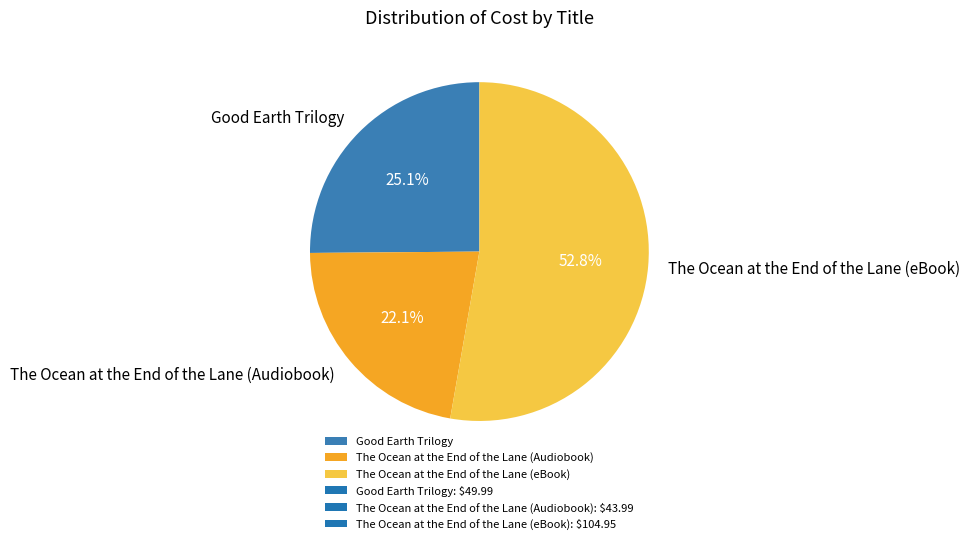

What percentage is the Good Earth Trilogy slice, to the nearest percent?

25%